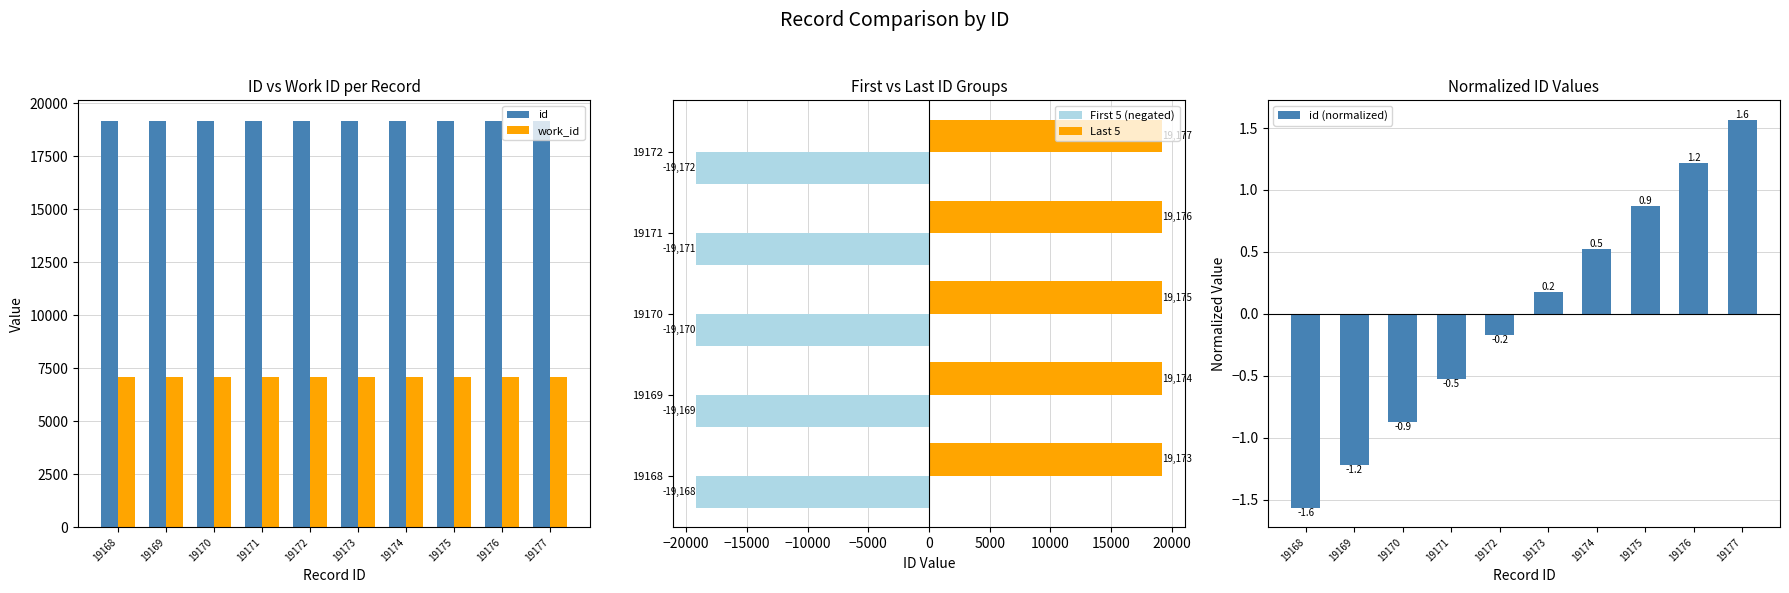

True or false: work_id has a value of 7094 at 19176.

True